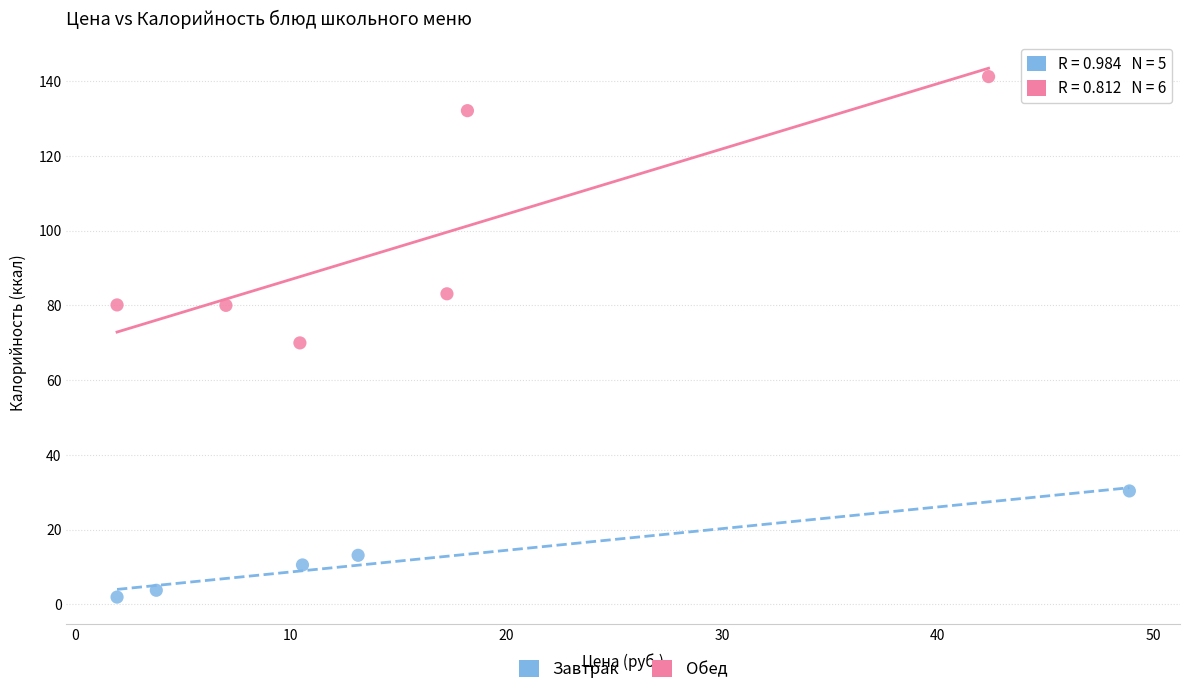

Which series reaches the maximum Y coordinate?

Обед